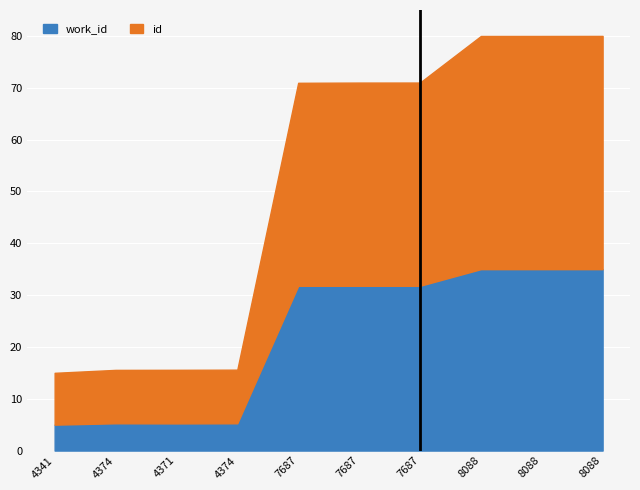

What is the label of the 9th point from the left?

8088